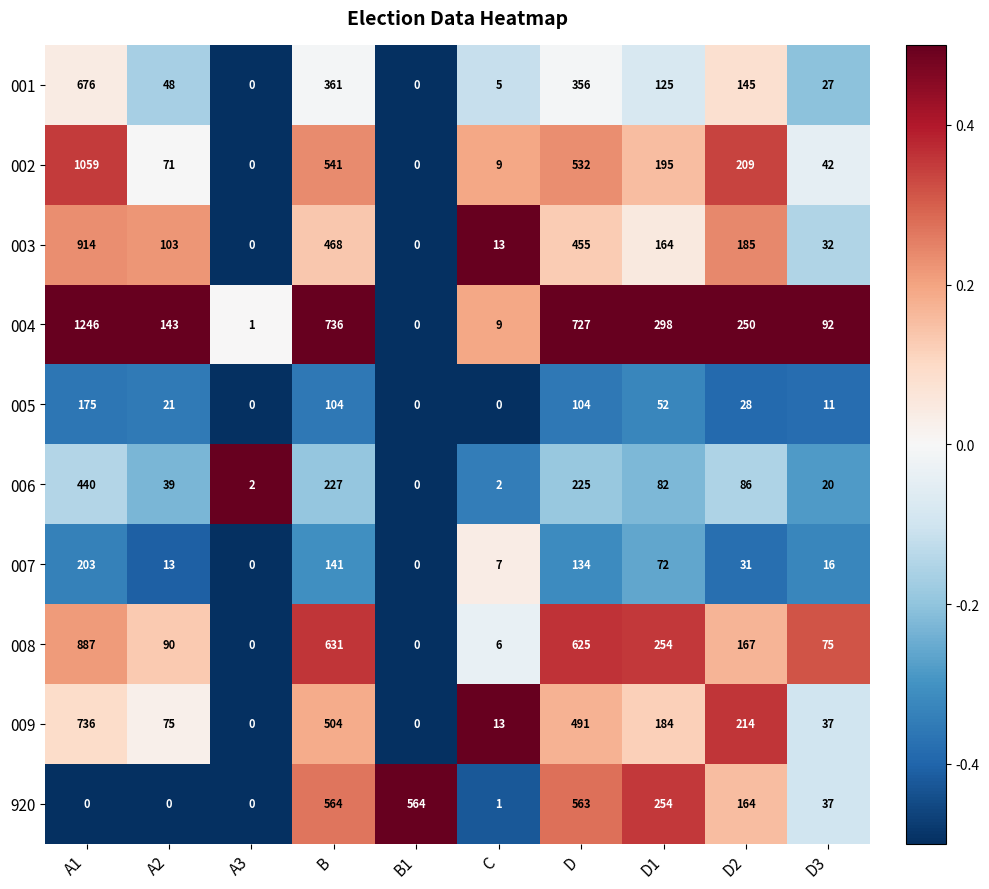

At which label does 002 reach its peak?

A1